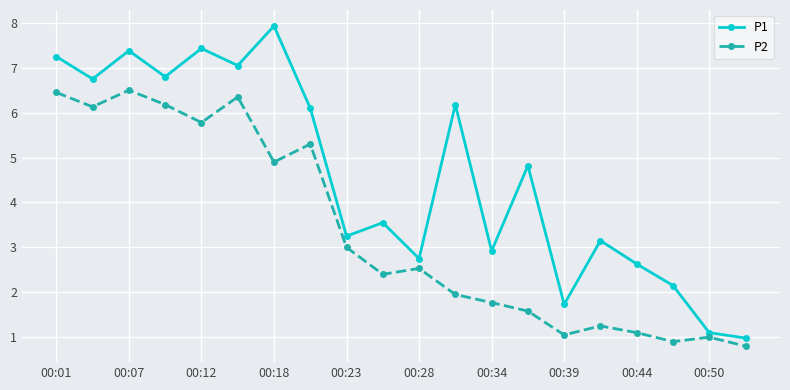

True or false: P2 and P1 cross at least once.

False